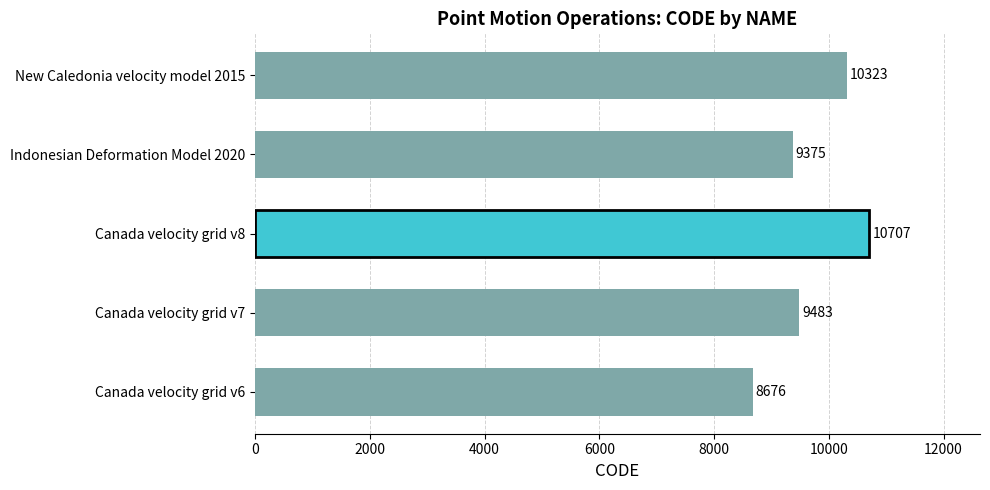

List the labels in order of value, largest first.

Canada velocity grid v8, New Caledonia velocity model 2015, Canada velocity grid v7, Indonesian Deformation Model 2020, Canada velocity grid v6